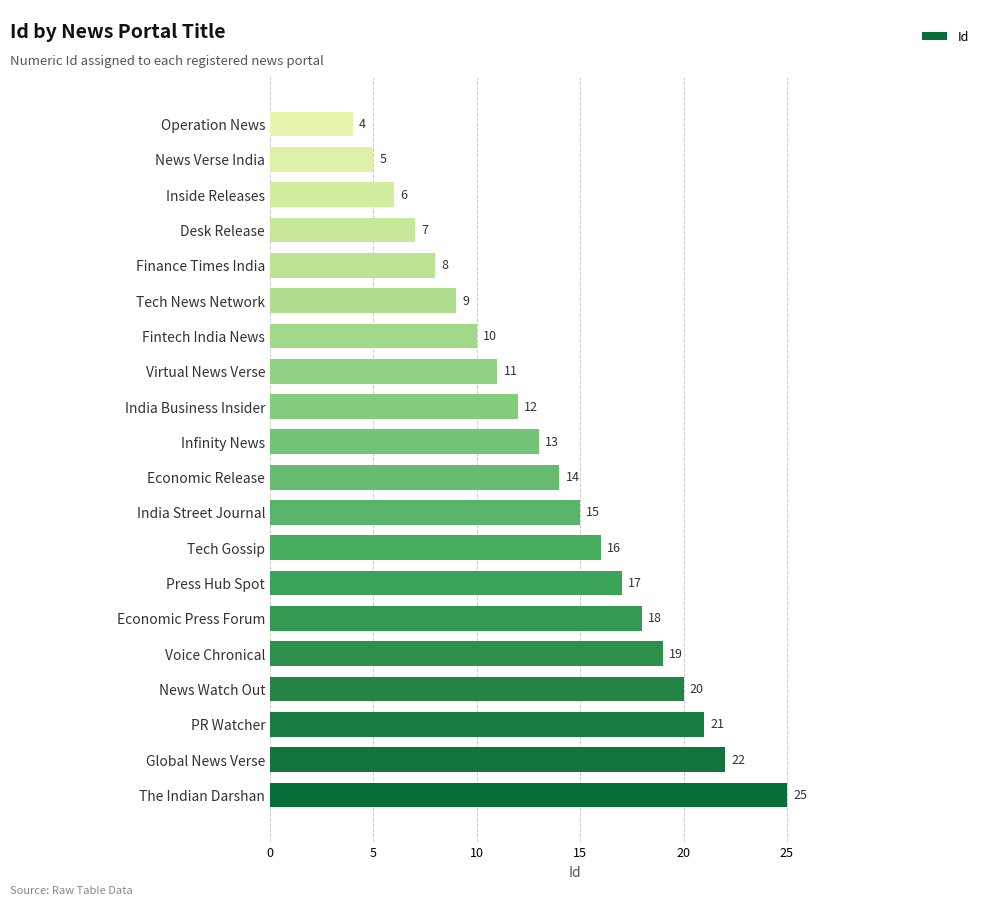

What is the maximum value shown in the chart?

25